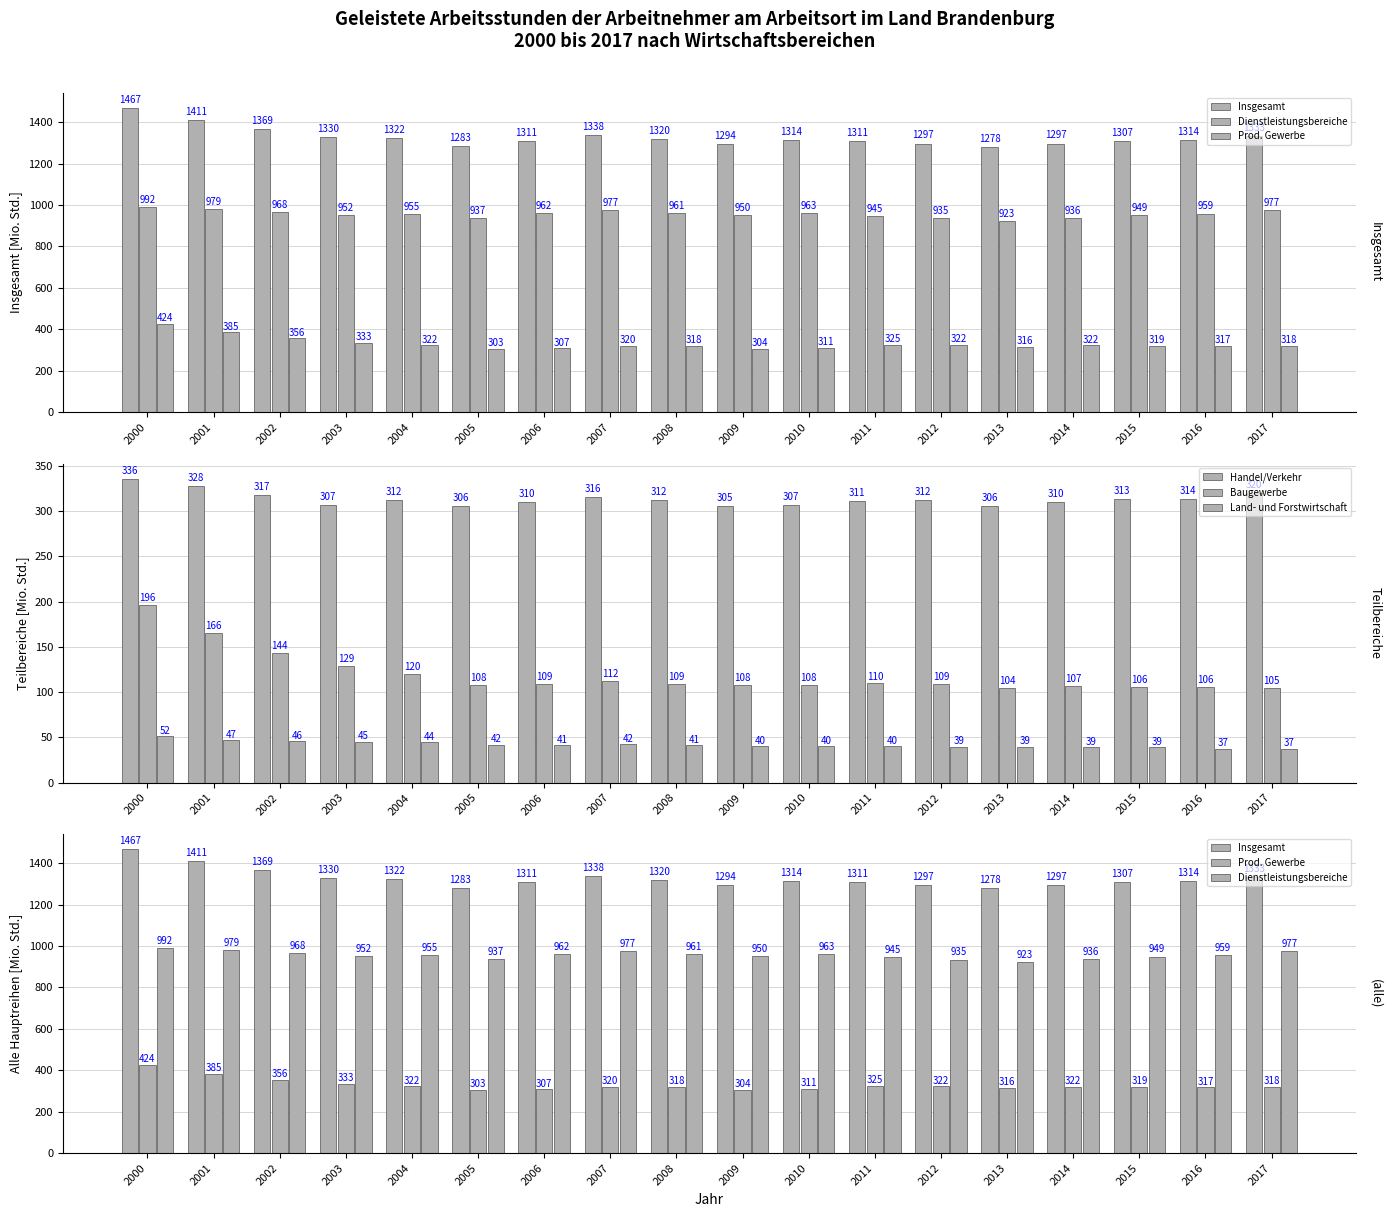

What is the value of the Dienstleistungsbereiche bar at the 5th from the left?

955.2